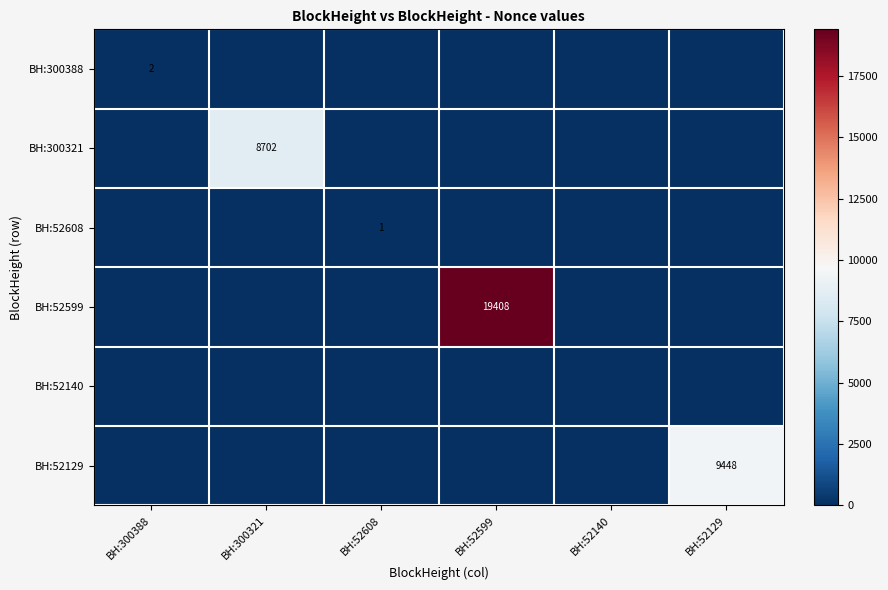

True or false: BH:300321 has a value of 14207 at BH:300321.

False